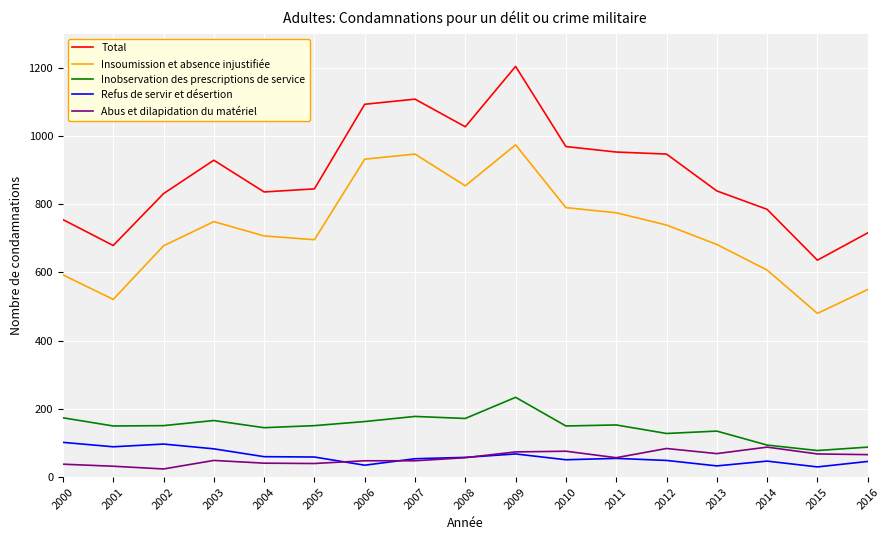

True or false: Inobservation des prescriptions de service has more than 0 interior local peaks.

True